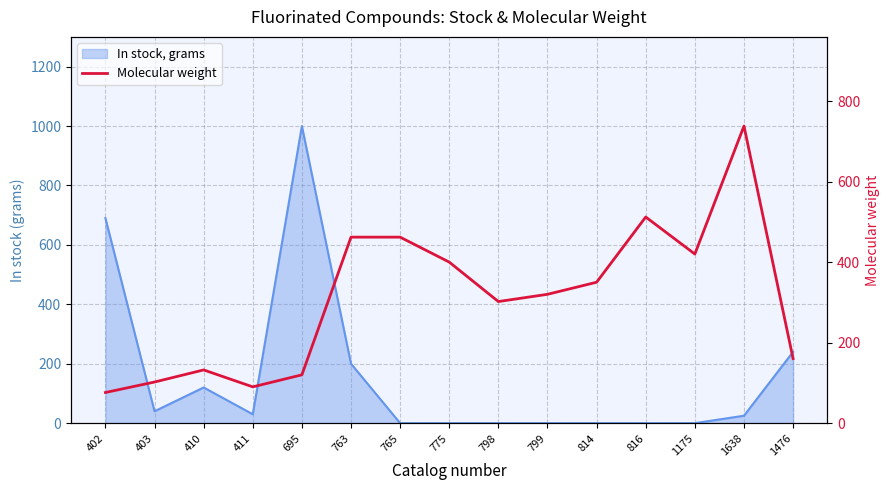

What is the maximum value shown in the chart?

738.1